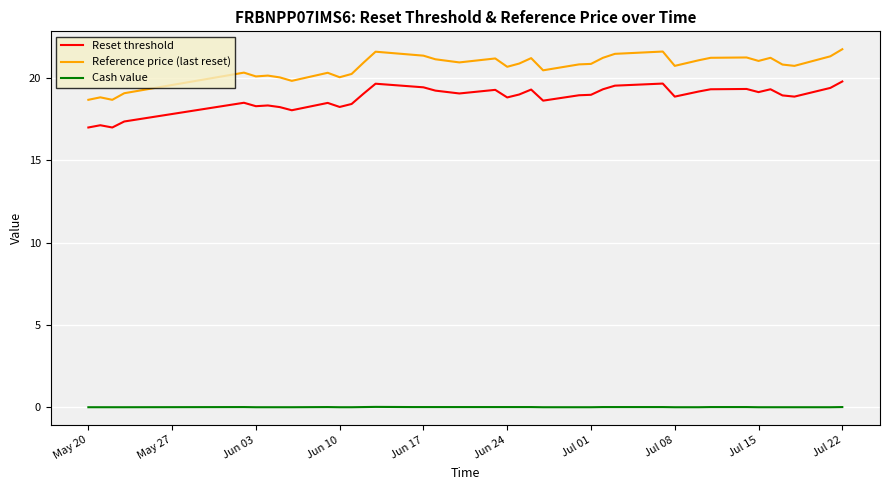

In Reset threshold, how many points are lower than both neighbors (excluding endpoints)?

10